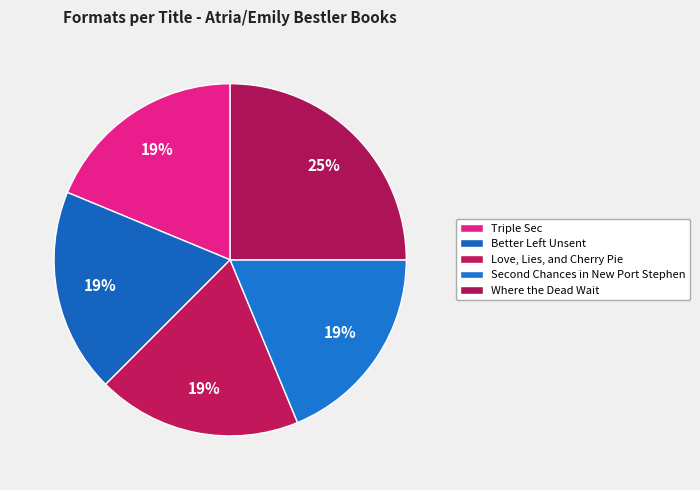

True or false: Triple Sec accounts for 19% of the total.

True